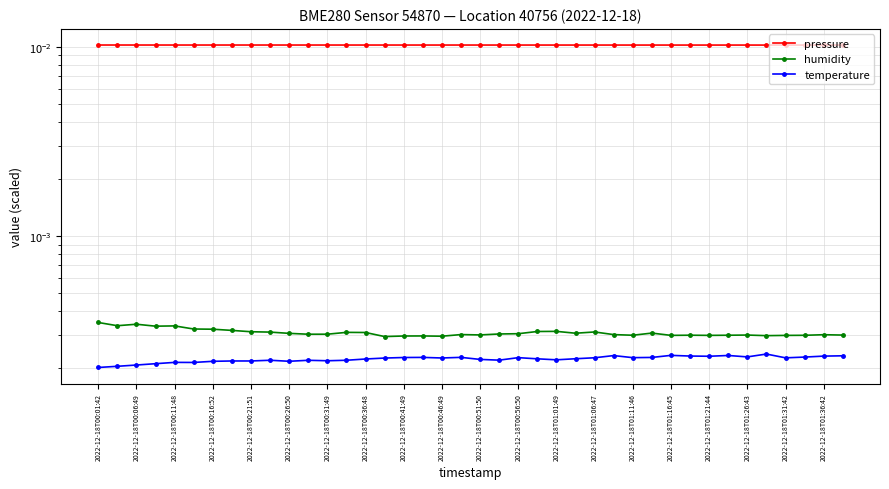

How many series are shown in this chart?

3